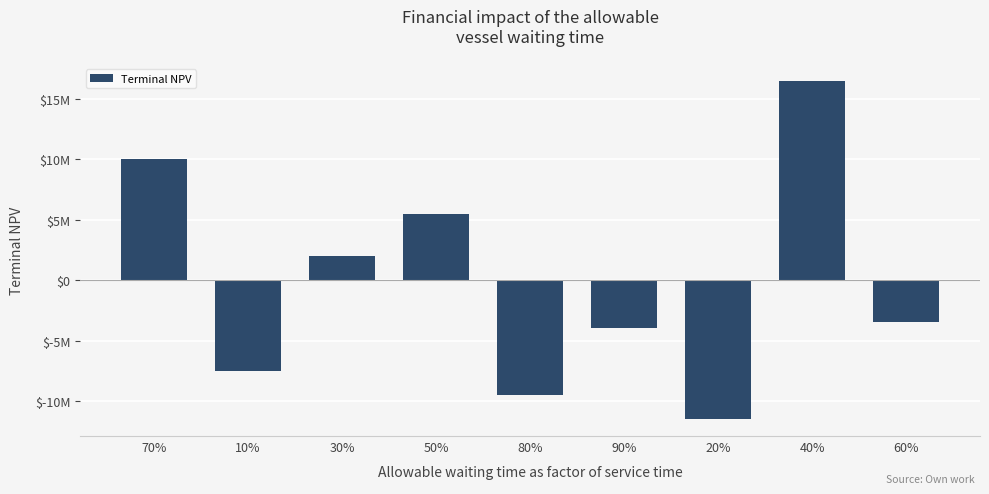

True or false: the data shows 4755914 at 40%.

False